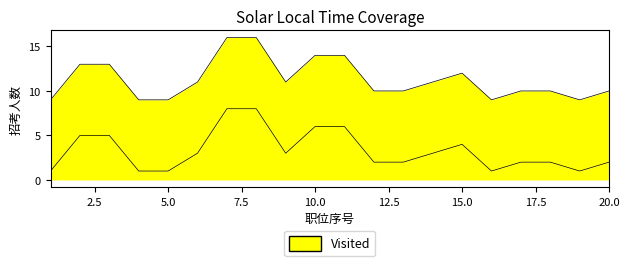

Reading right to left, extract all data points from this chart.

2	1	2	2	1	4	3	2	2	6	6	3	8	8	3	1	1	5	5	1